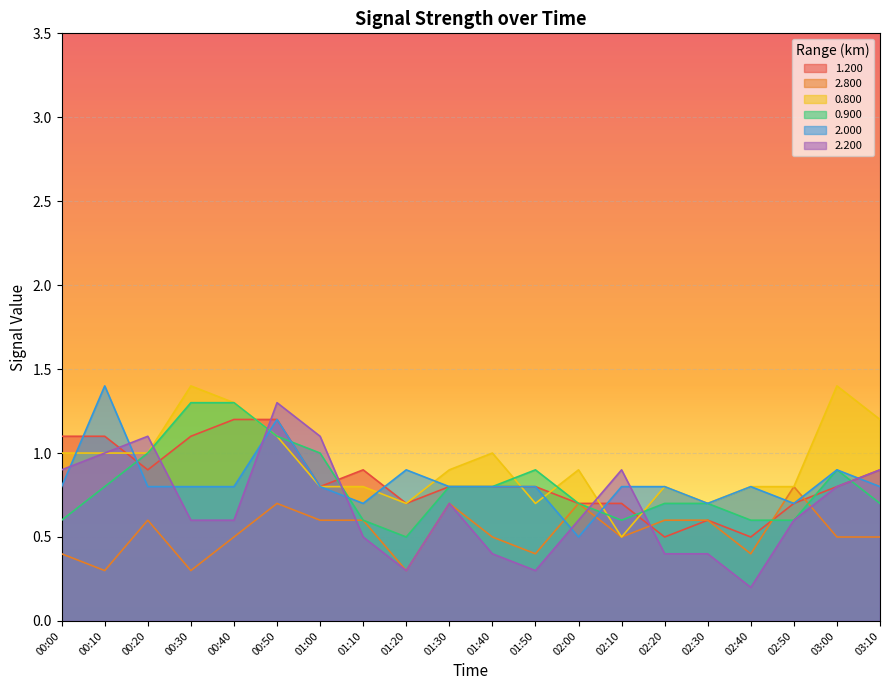

Which series has the widest spread of values?

2.200